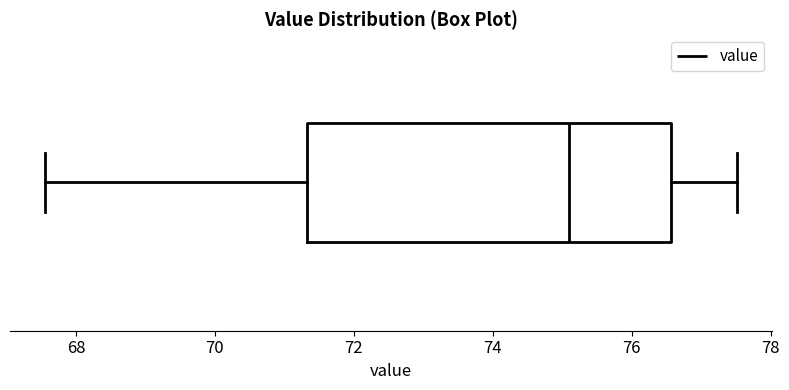

Where does the right whisker of the box end on the x-axis? The values are not printed on the chart, so give them approximately, as read against the axis.

77.6